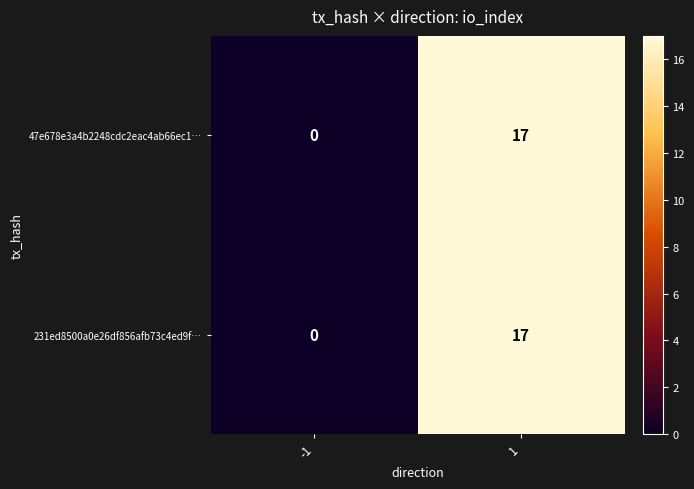

At which category is the sum across all series the highest?

1